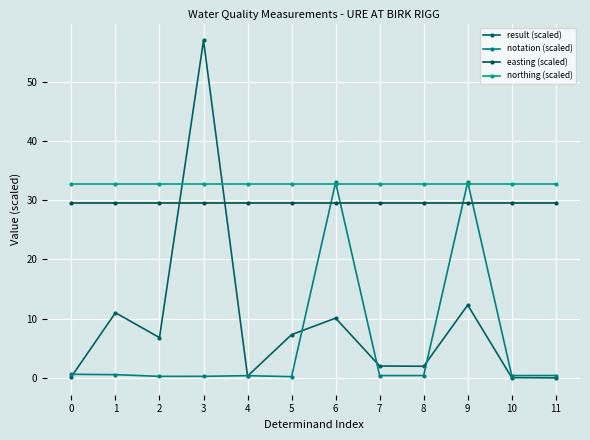

Which series has the largest range (max minus min)?

result (scaled)